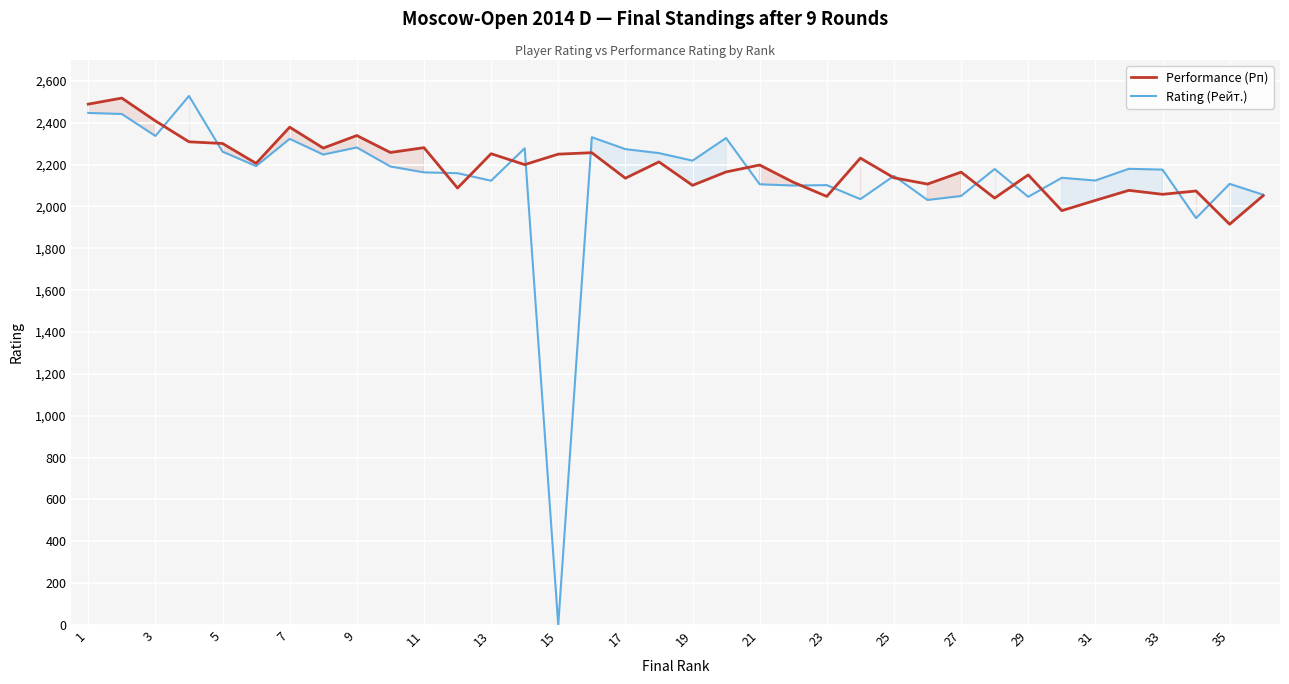

What is the maximum value for Performance (Рп)?

2518